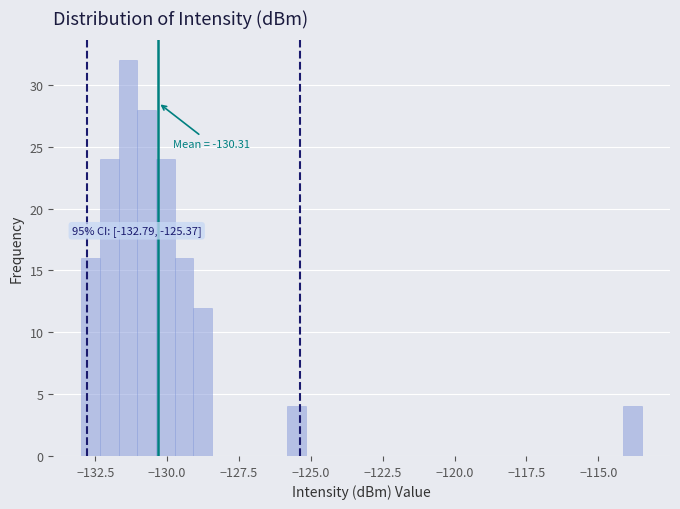

Around what value on the x-axis is the tallest bar? Give the approximate position of its centre, as read against the axis.

-131.5